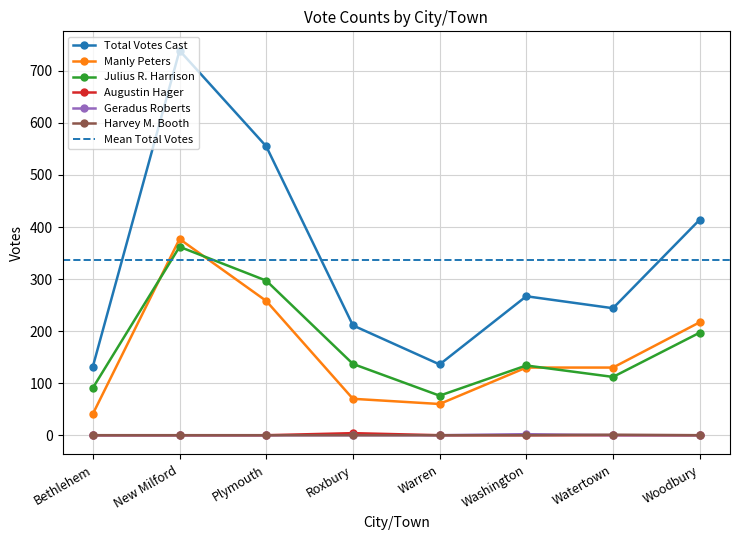

At which category does Julius R. Harrison reach its first local valley?

Warren